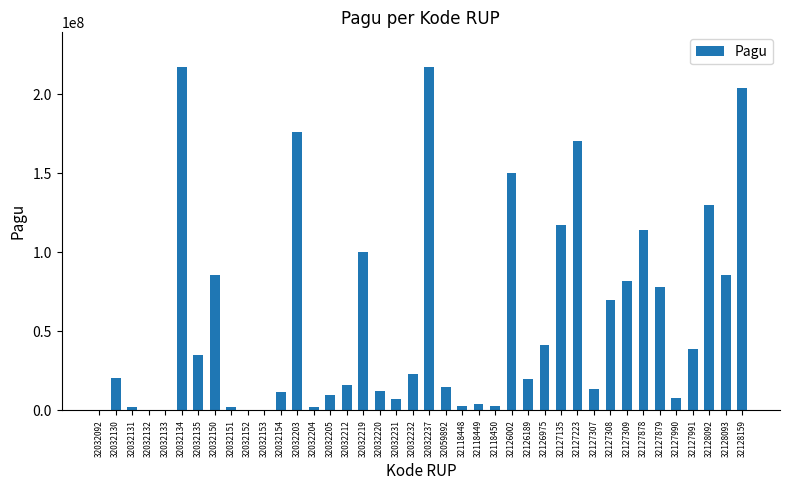

Are the bars horizontal?

No